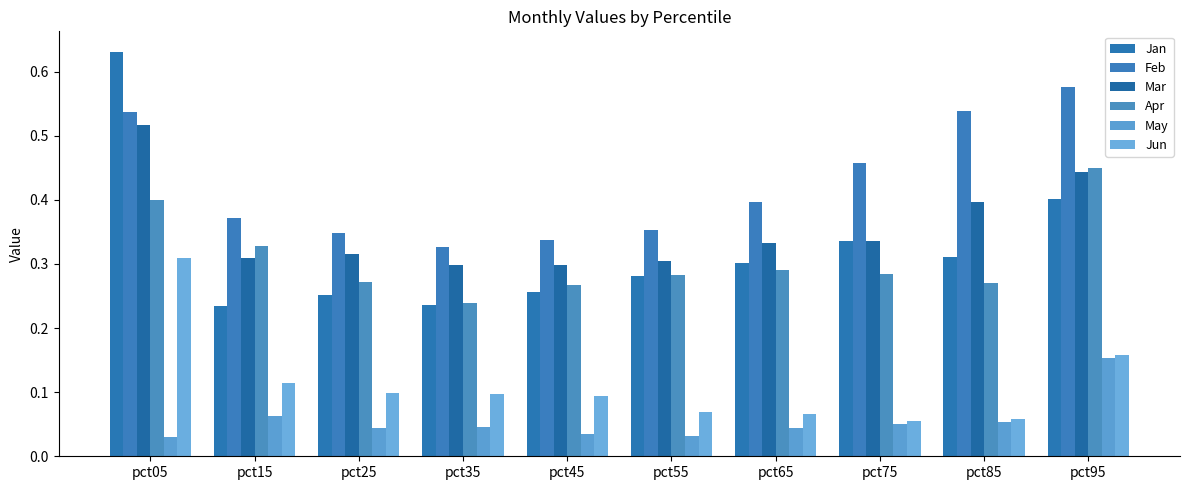

List the labels in order of Jun value, smallest first.

pct75, pct85, pct65, pct55, pct45, pct35, pct25, pct15, pct95, pct05